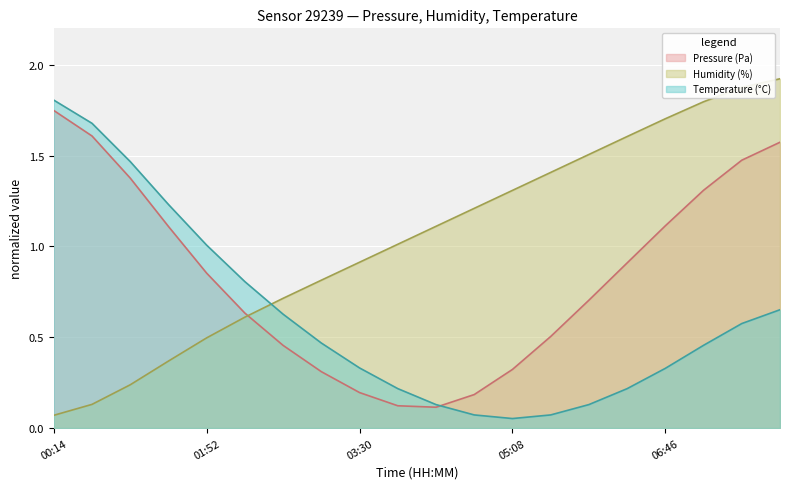

How many data points in Humidity (%) are above 1?

11